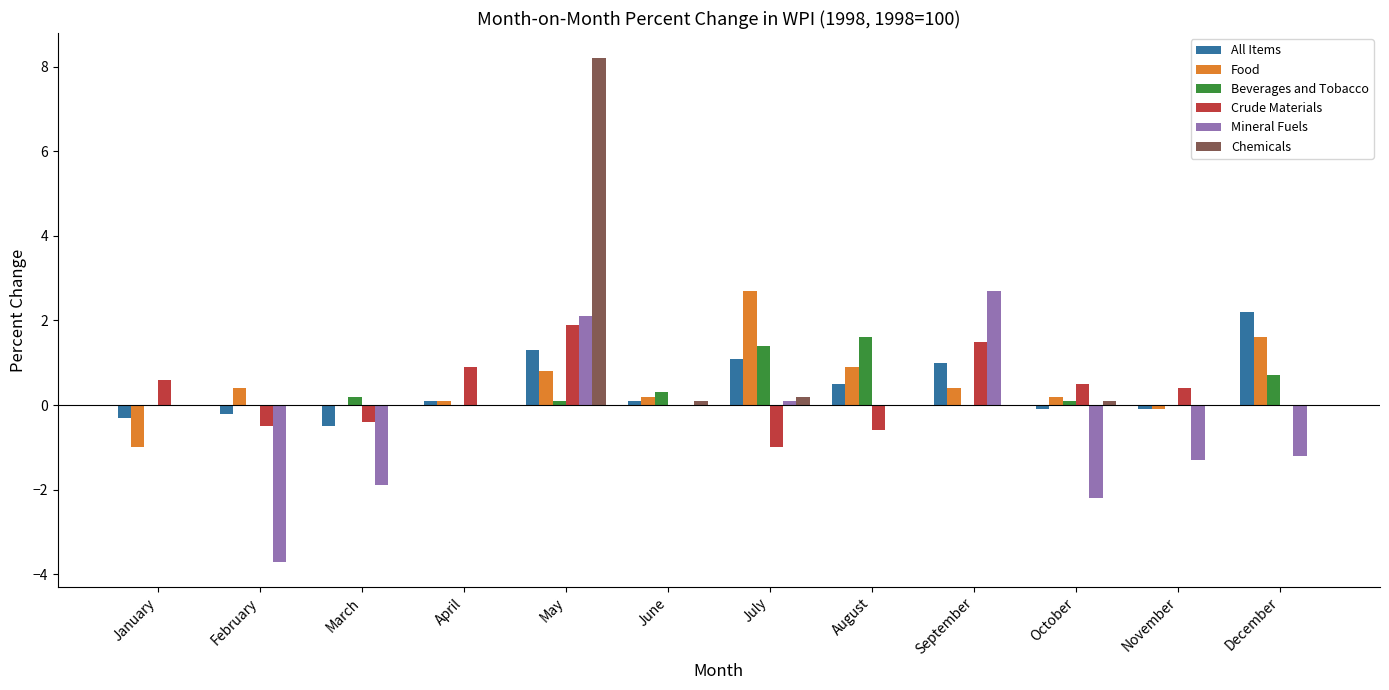

Reading left to right, transcribe all the data shown in this chart.

All Items: -0.3	-0.2	-0.5	0.1	1.3	0.1	1.1	0.5	1.0	-0.1	-0.1	2.2
Food: -1.0	0.4	0.0	0.1	0.8	0.2	2.7	0.9	0.4	0.2	-0.1	1.6
Beverages and Tobacco: 0.0	0.0	0.2	0.0	0.1	0.3	1.4	1.6	0.0	0.1	0.0	0.7
Crude Materials: 0.6	-0.5	-0.4	0.9	1.9	0.0	-1.0	-0.6	1.5	0.5	0.4	0.0
Mineral Fuels: 0.0	-3.7	-1.9	0.0	2.1	0.0	0.1	0.0	2.7	-2.2	-1.3	-1.2
Chemicals: 0.0	0.0	0.0	0.0	8.2	0.1	0.2	0.0	0.0	0.1	0.0	0.0